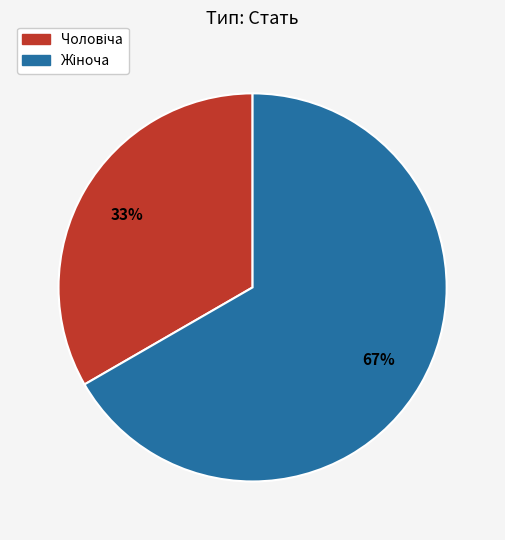

To the nearest percent, what is the average slice percentage?

50%